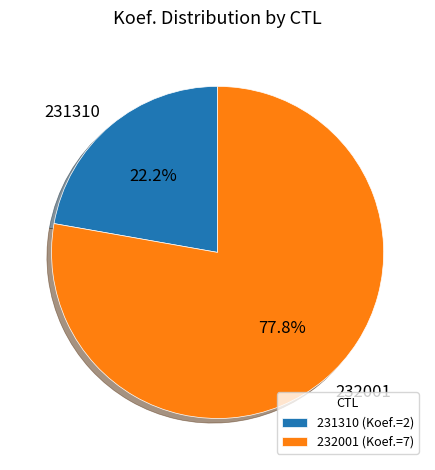

What percentage is the 232001 slice, to the nearest percent?

78%